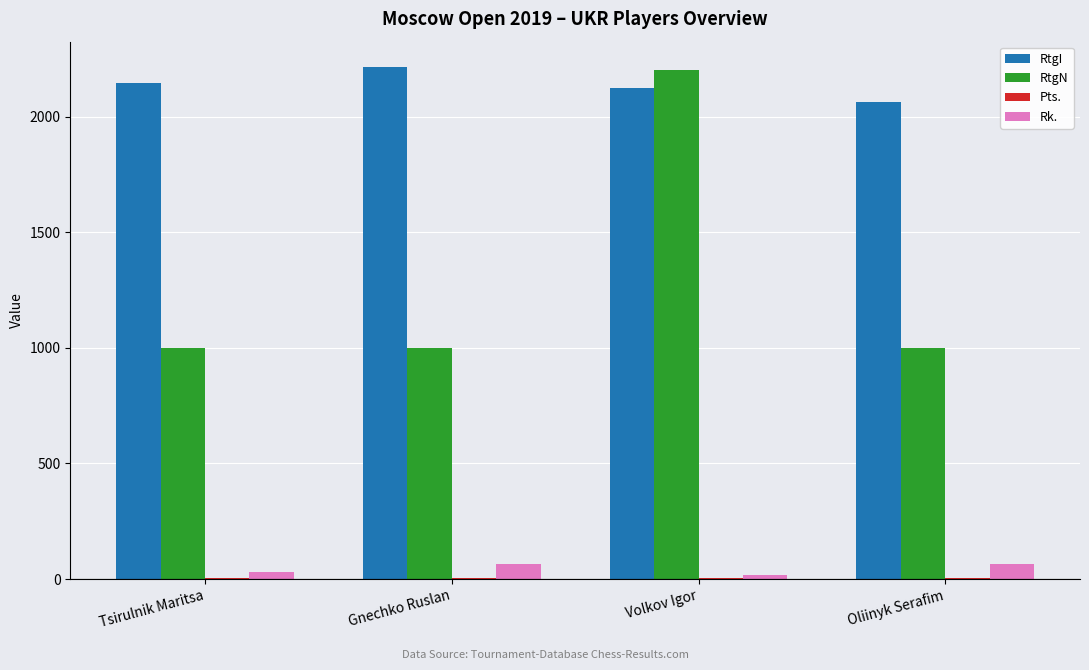

The RtgN series shows 1000.0 at Oliinyk Serafim. True or false?

True